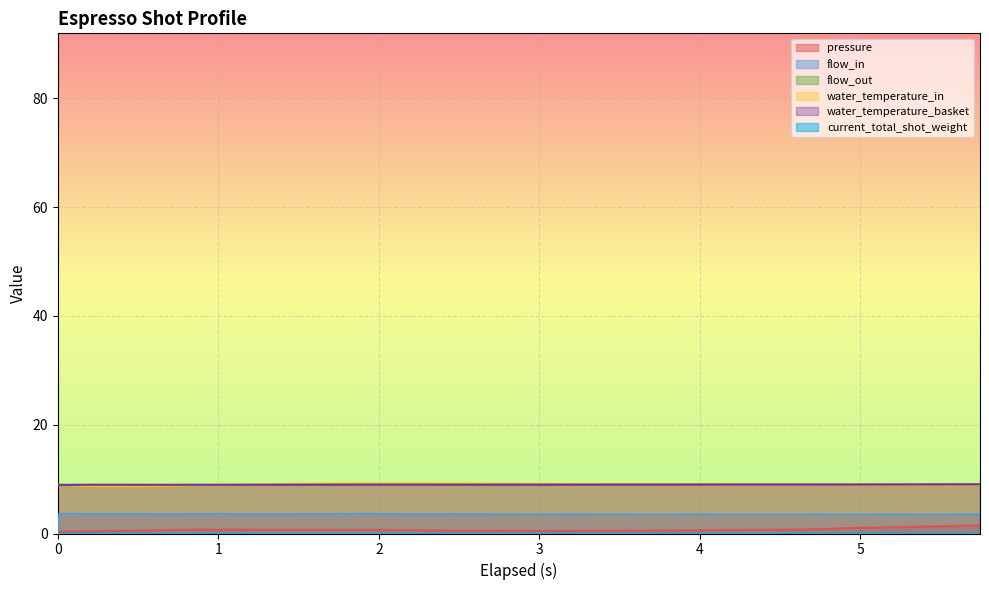

Where is the first local maximum for water_temperature_basket?

0.189